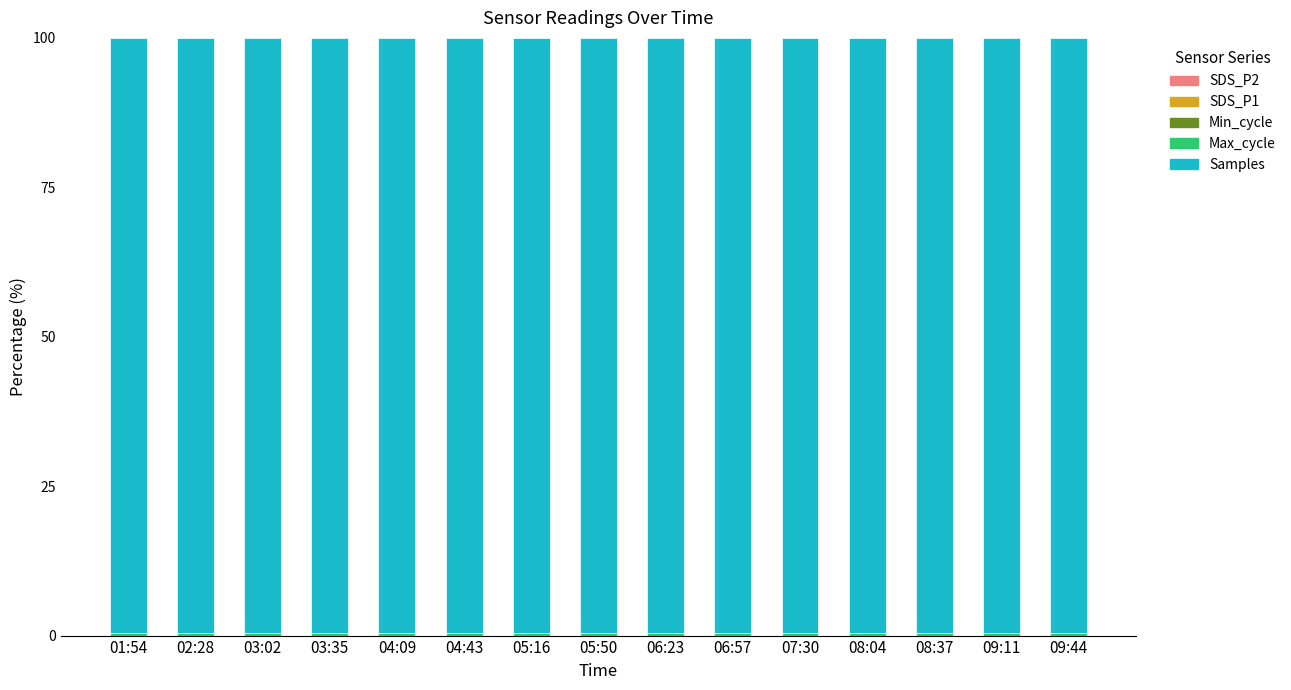

List the series in order of their peak value, highest first.

Samples, Max_cycle, Min_cycle, SDS_P1, SDS_P2